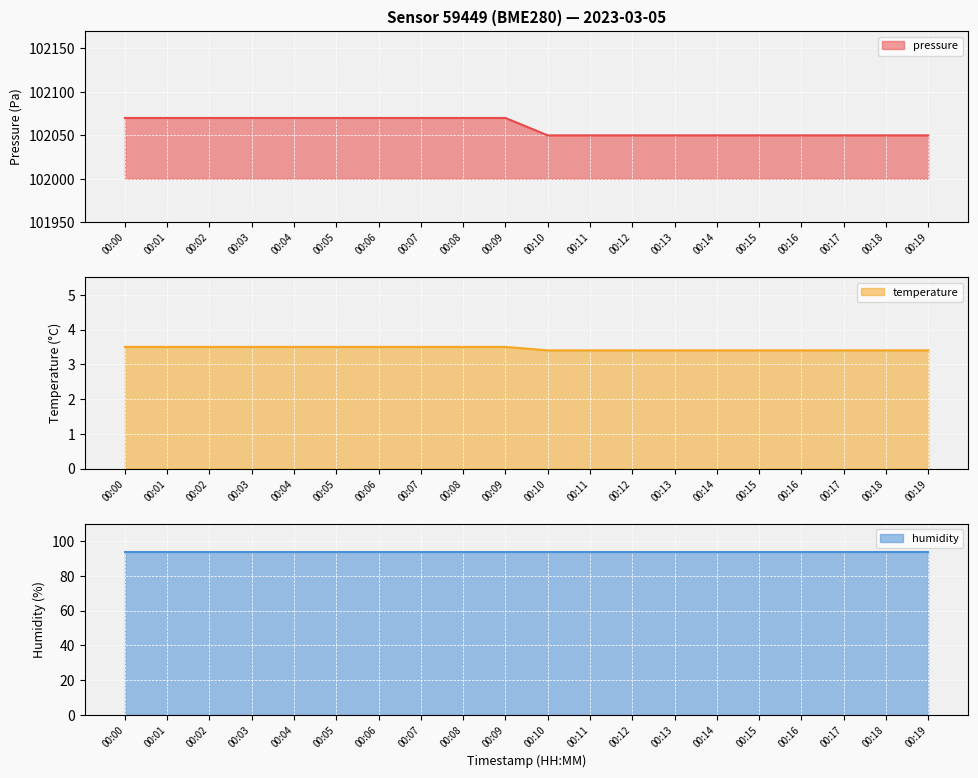

The value of pressure at 00:11 is 102050. True or false?

True